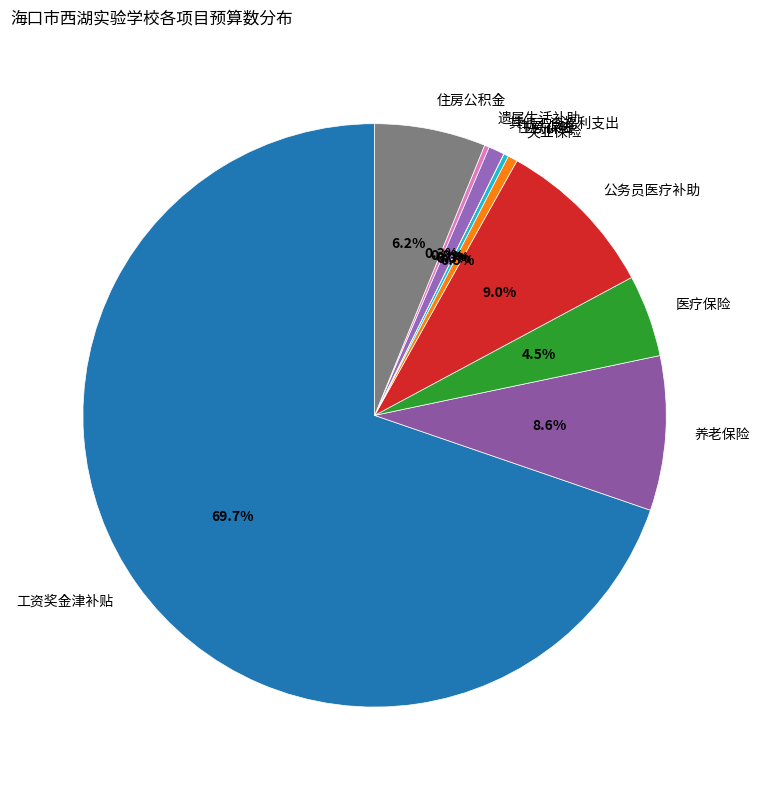

What percentage do 医疗保险 and 其他工资福利支出 together represent?

5.4%